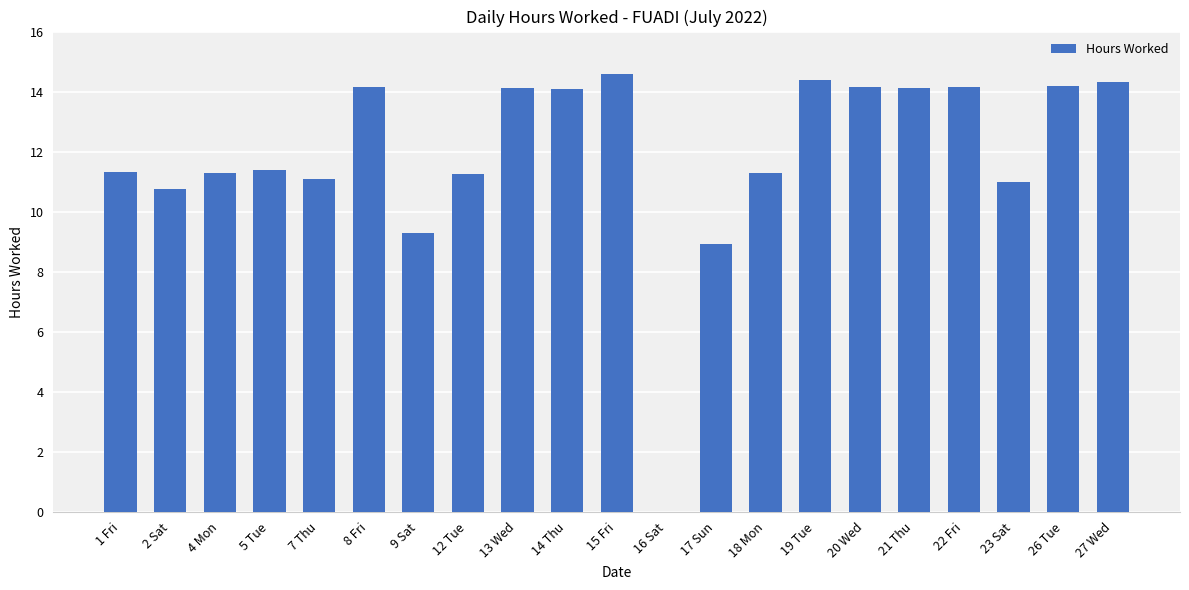

What is the average value?

11.9